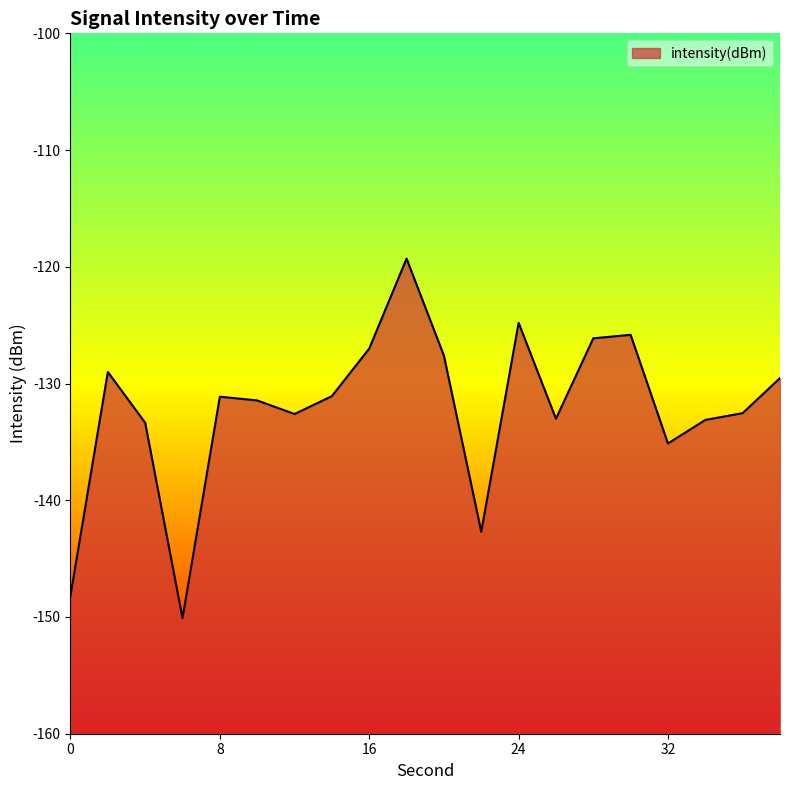

Does the chart display data point markers on the line(s)?

No